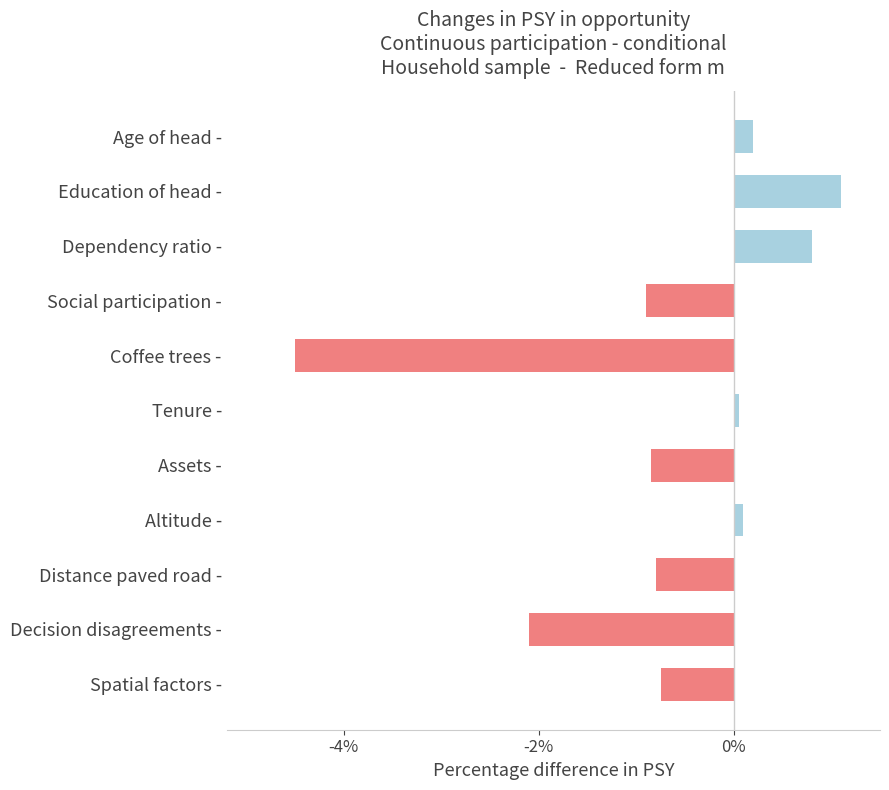

Are the bars grouped side by side (vs. stacked)?

No